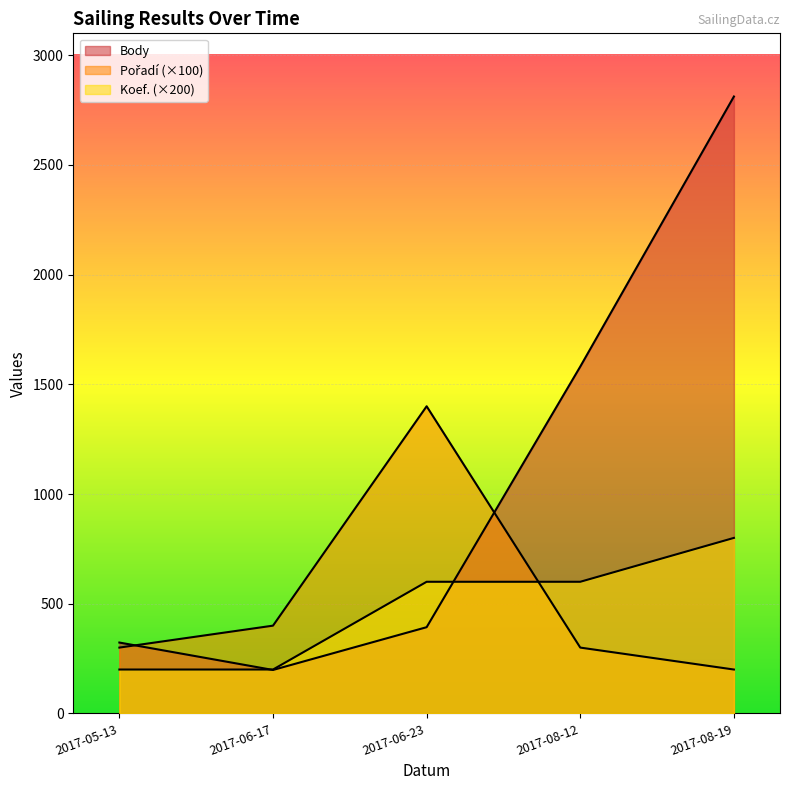

Reading left to right, transcribe all the data shown in this chart.

Body: 2017-05-13=323	2017-06-17=198	2017-06-23=393	2017-08-12=1581	2017-08-19=2812
Pořadí: 2017-05-13=300	2017-06-17=400	2017-06-23=1400	2017-08-12=300	2017-08-19=200
Koef.: 2017-05-13=200	2017-06-17=200	2017-06-23=600	2017-08-12=600	2017-08-19=800